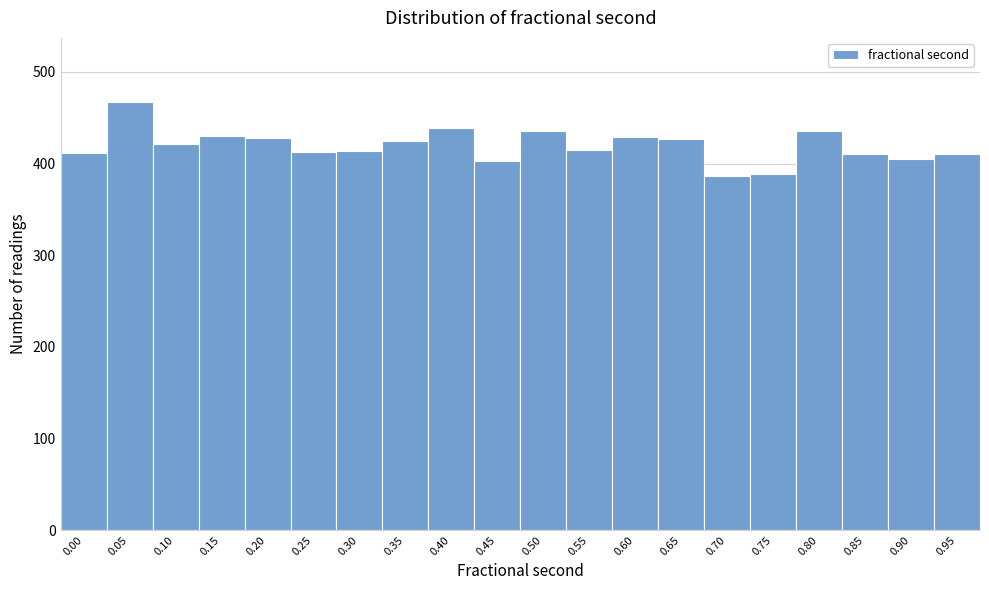

The value at 0.20 is 725. True or false?

False